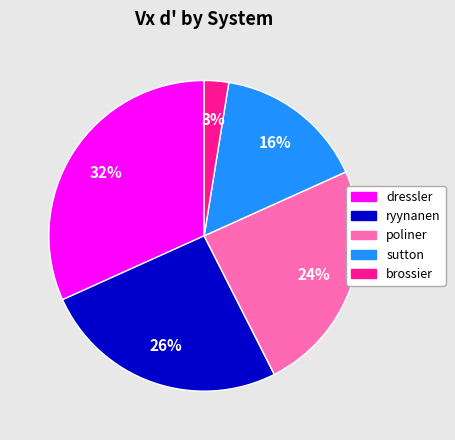

Is it true that sutton is 16% of the pie?

True